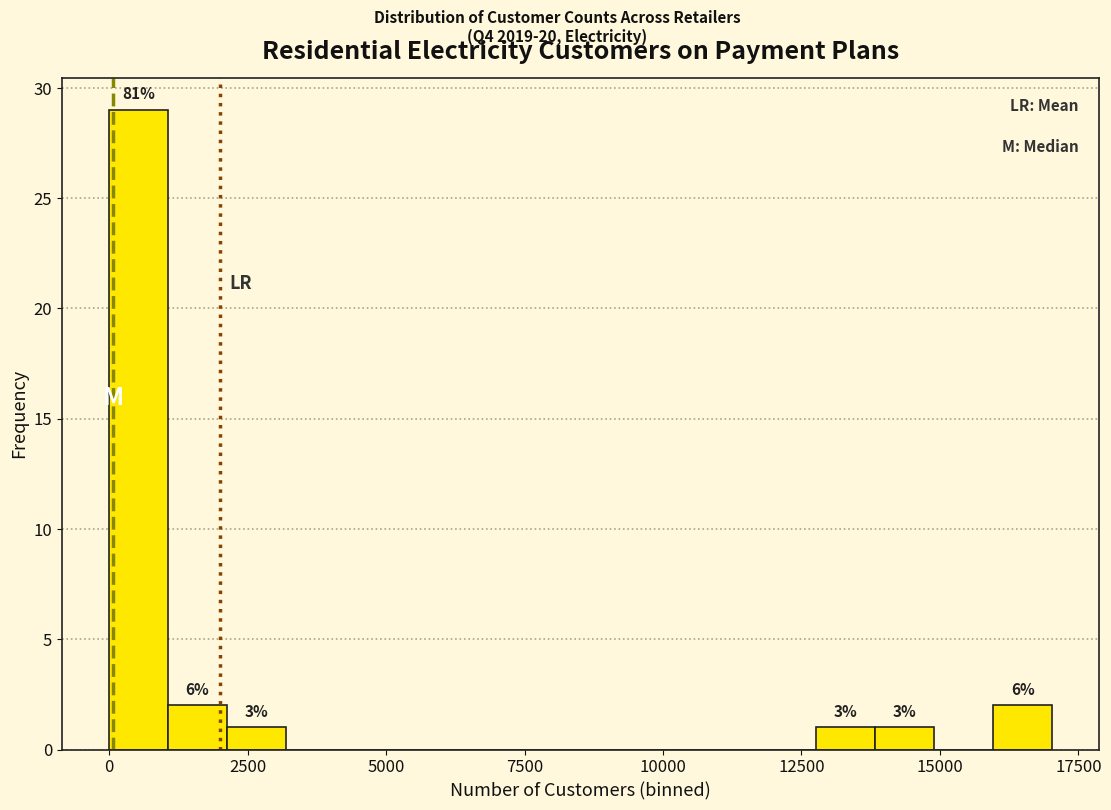

Around what value on the x-axis is the tallest bar? Give the approximate position of its centre, as read against the axis.

500